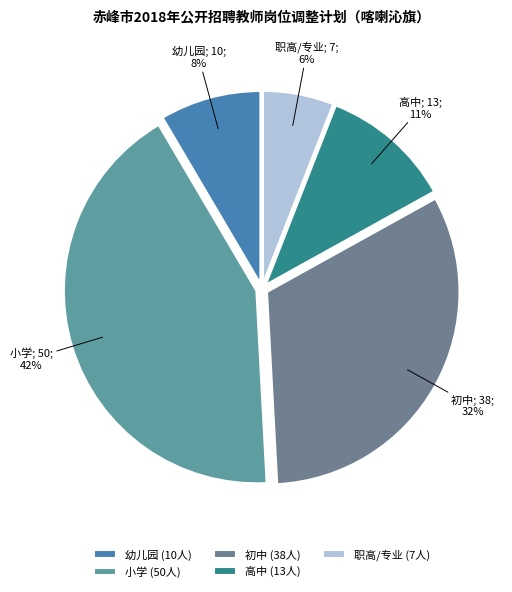

How many slices are in this pie chart?

5